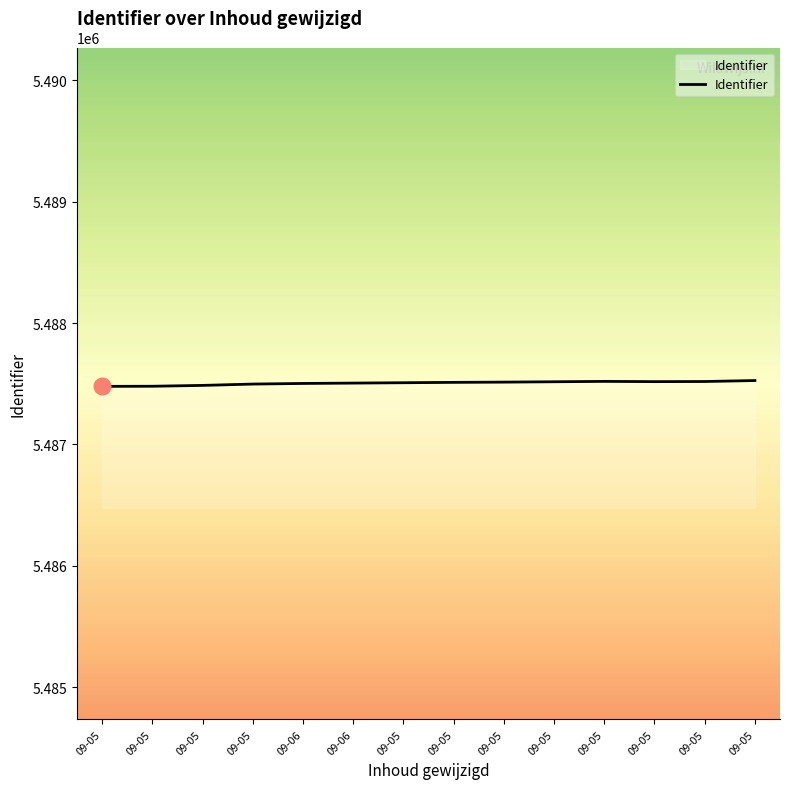

Where is the first local maximum?

09-05